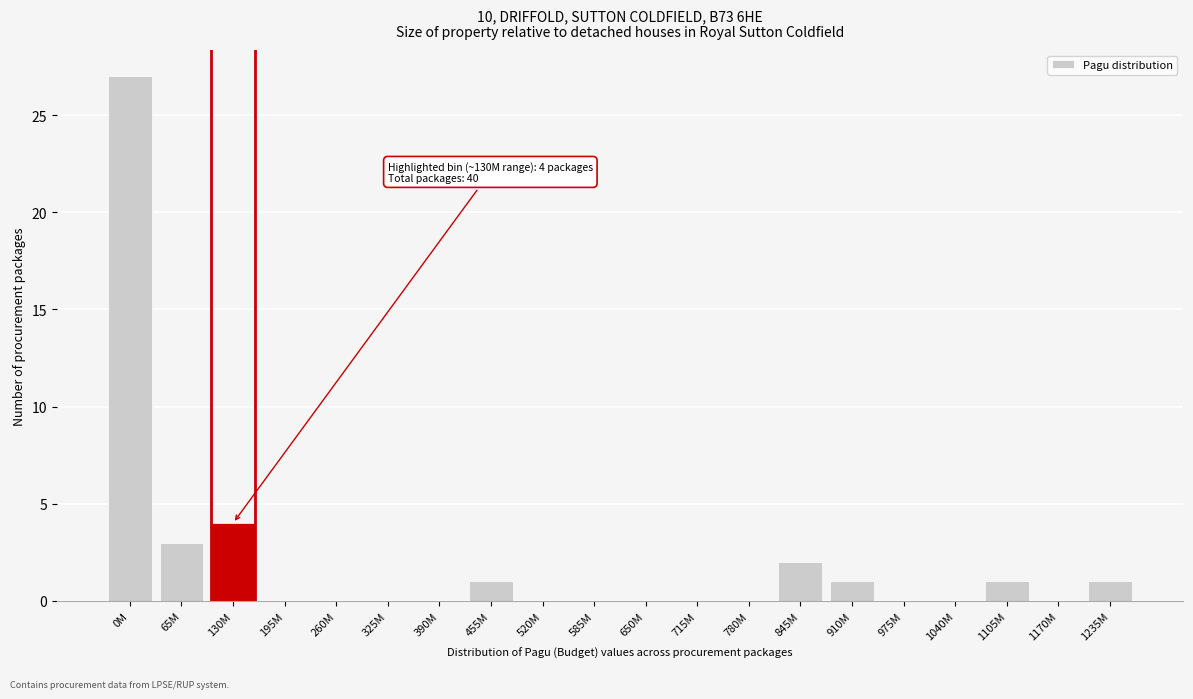

Reading left to right, what are all the values shown in this chart?

0M=27	65M=3	130M=4	195M=0	260M=0	325M=0	390M=0	455M=1	520M=0	585M=0	650M=0	715M=0	780M=0	845M=2	910M=1	975M=0	1040M=0	1105M=1	1170M=0	1235M=1